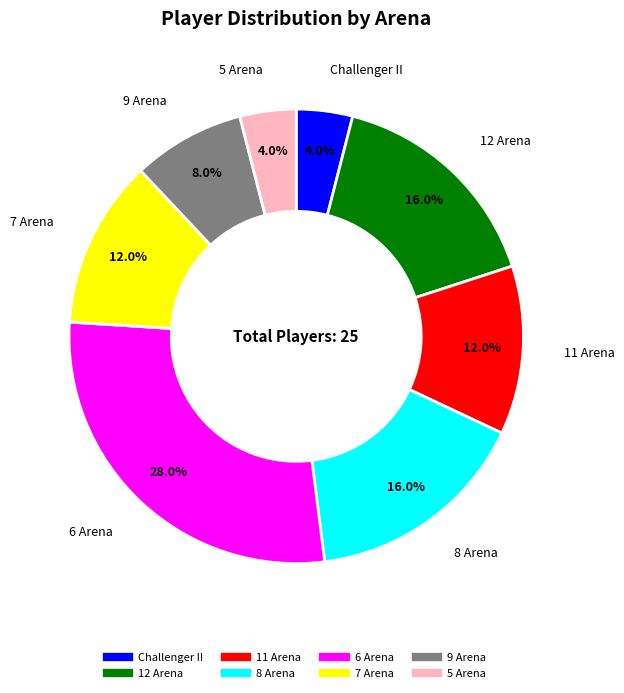

What is the ratio of the value at 8 Arena to the value at Challenger II?

4.0